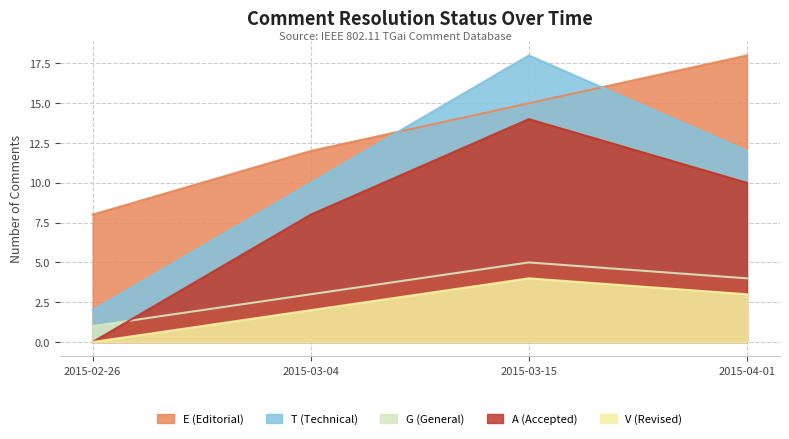

Does the chart have visible grid lines?

Yes